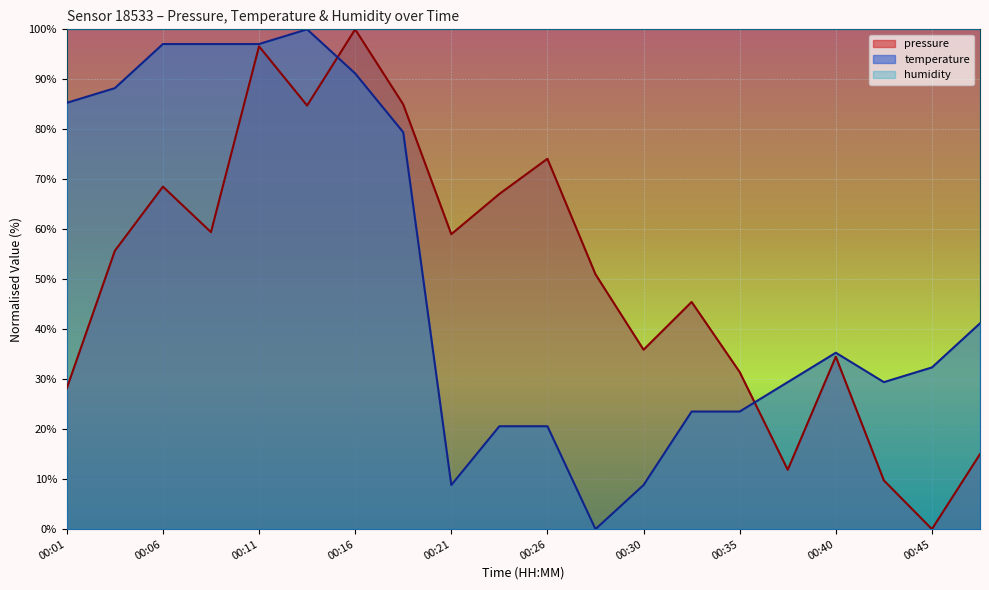

List the series in order of their peak value, highest first.

pressure, temperature